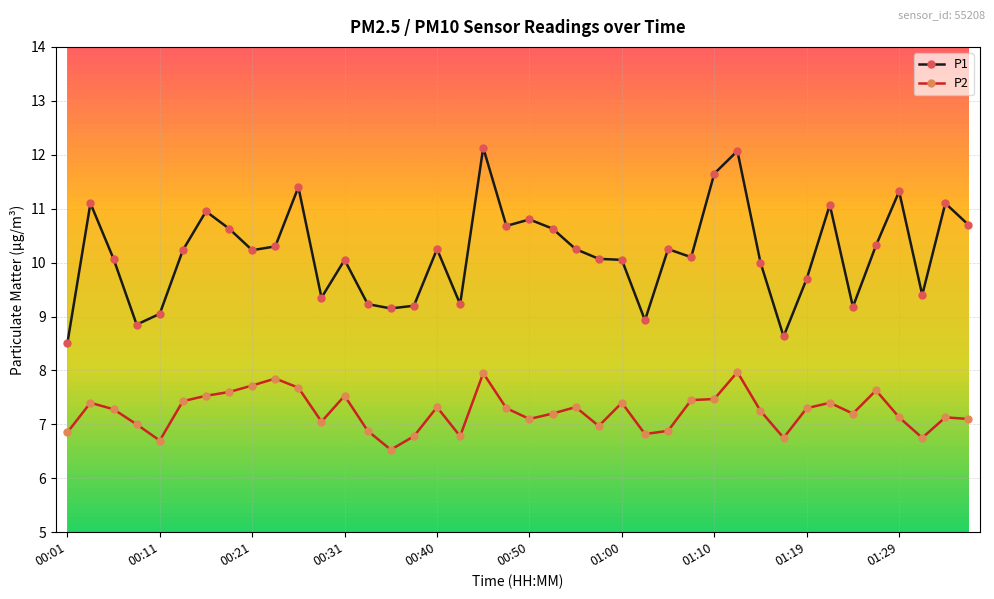

Is this an area chart (filled region under the line)?

No